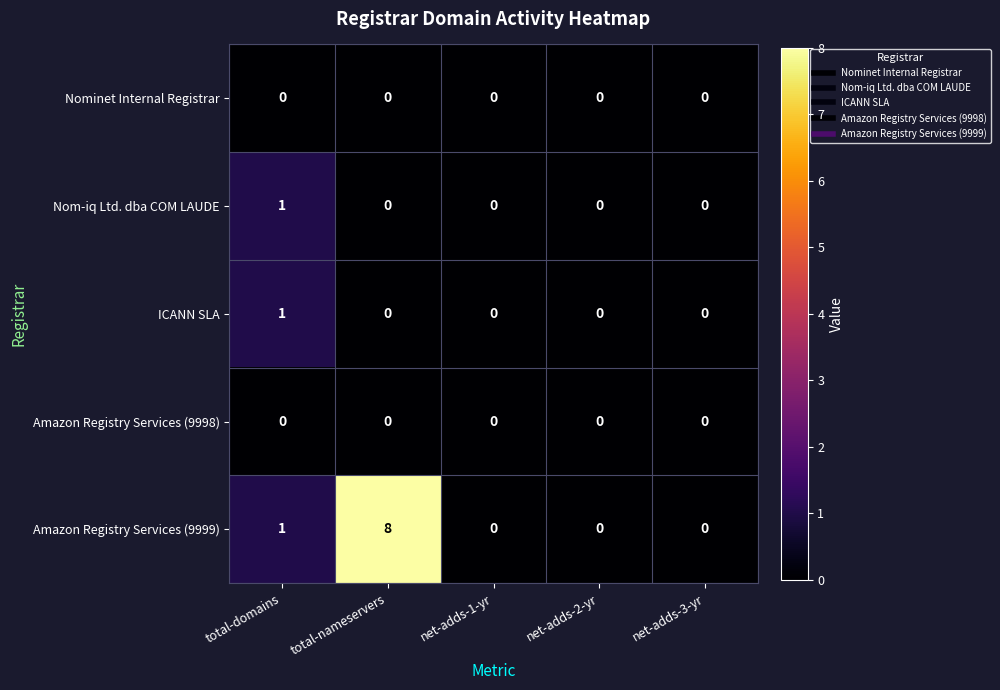

What is the difference between the maximum and minimum values in the Amazon Registry Services (9999) series?

8